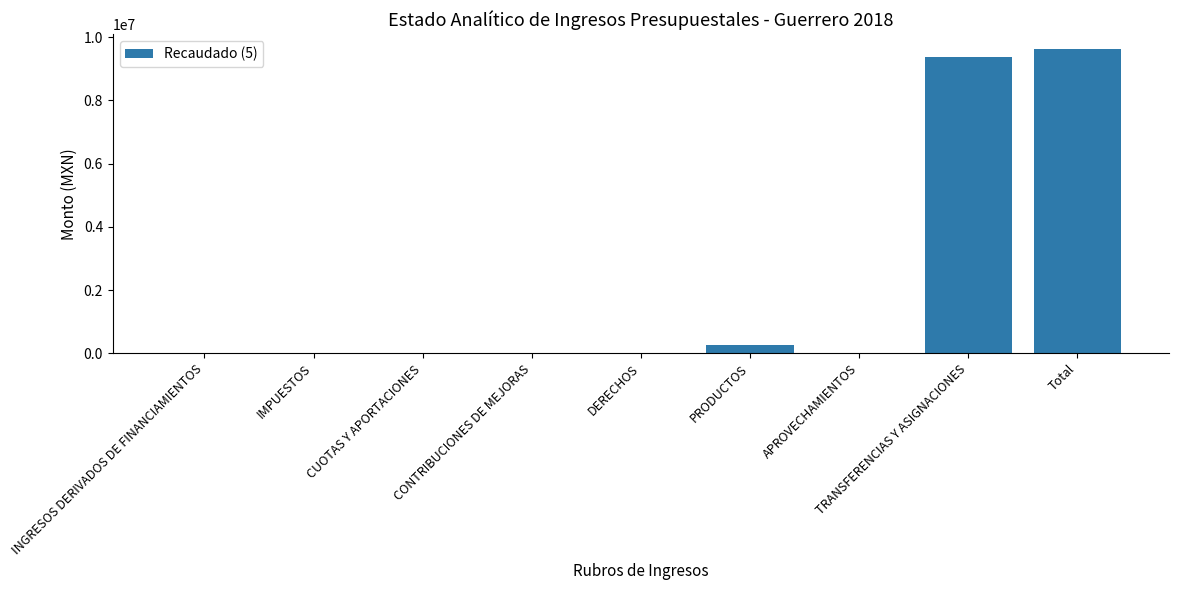

What is the sum of the values at IMPUESTOS and TRANSFERENCIAS Y ASIGNACIONES?

9365406.2